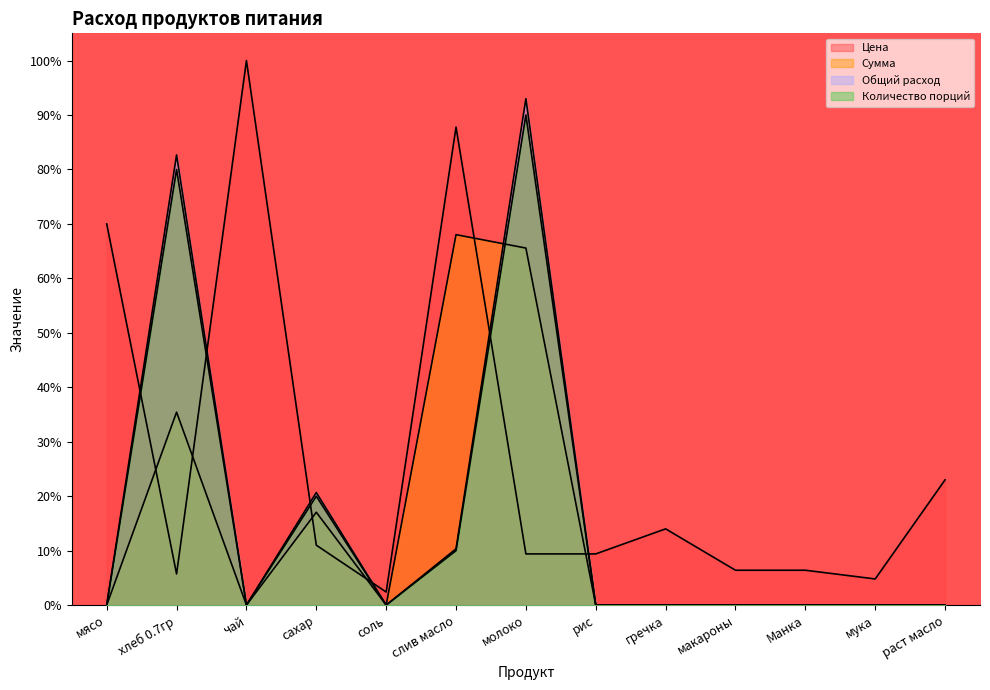

Rank the series at рис from lowest to highest value.

Сумма, Общий расход, Количество порций, Цена